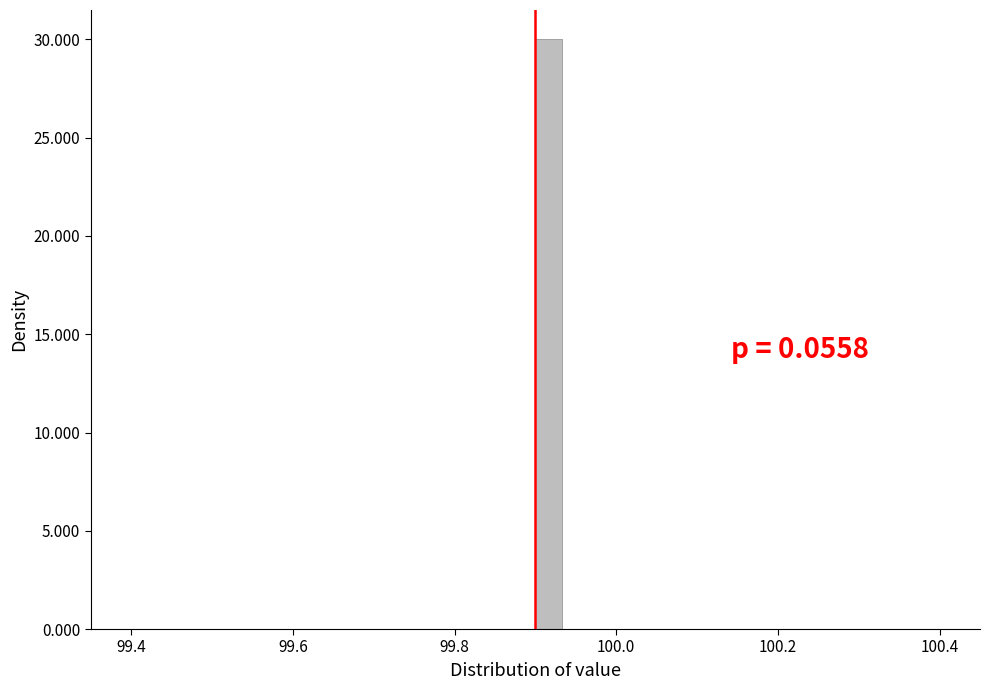

Around what value on the x-axis is the tallest bar? Give the approximate position of its centre, as read against the axis.

99.92